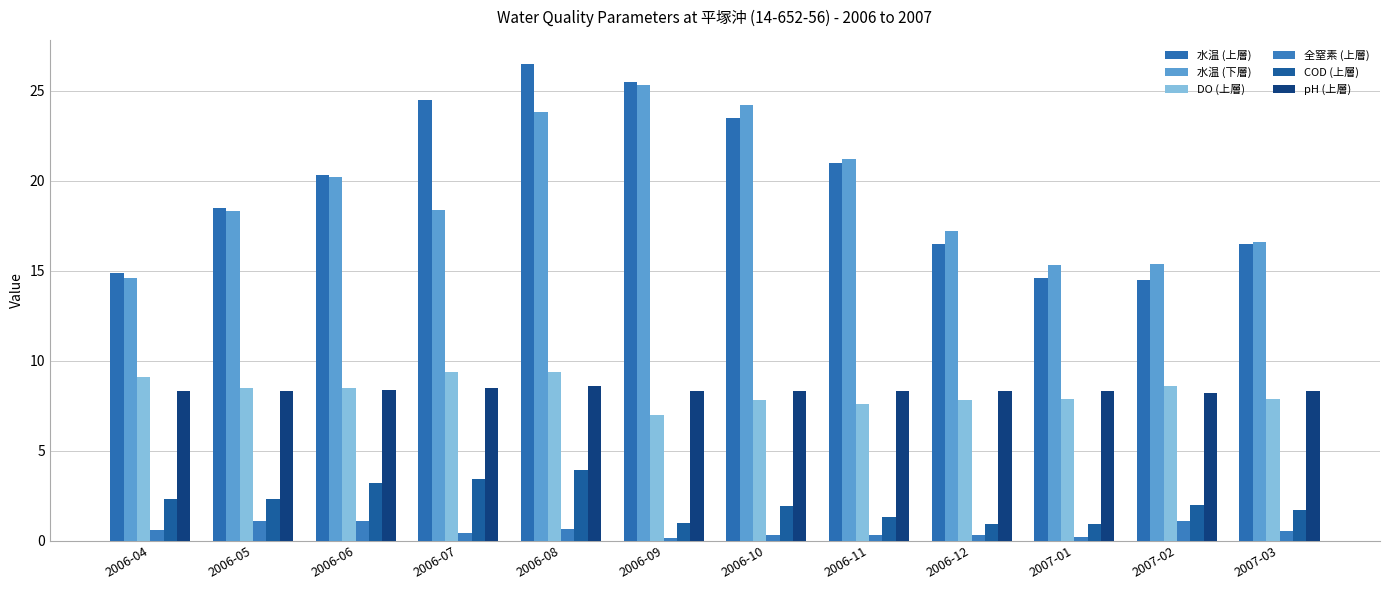

What is the average value of the 水温 (上層) series?

19.7